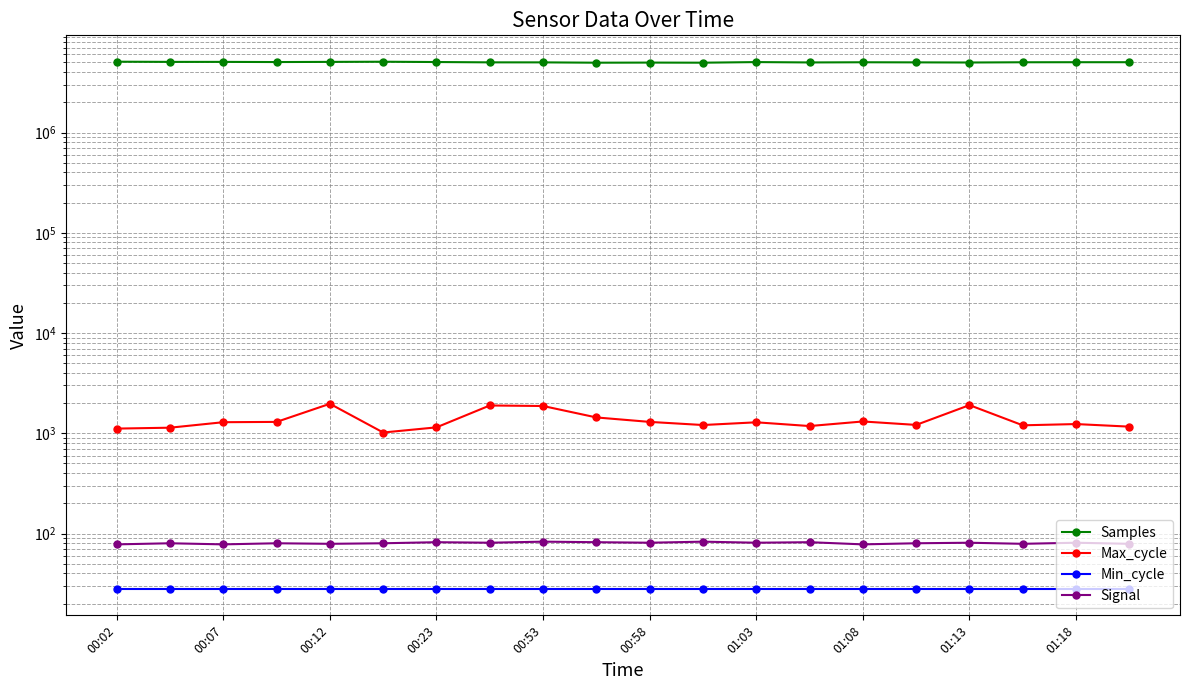

What position from the left is 11?

12